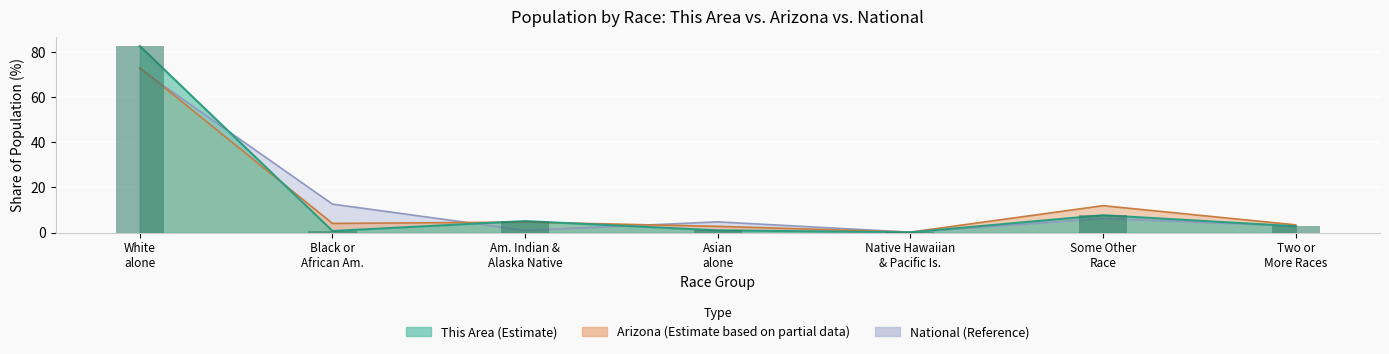

Which series has the largest total across all categories?

This Area